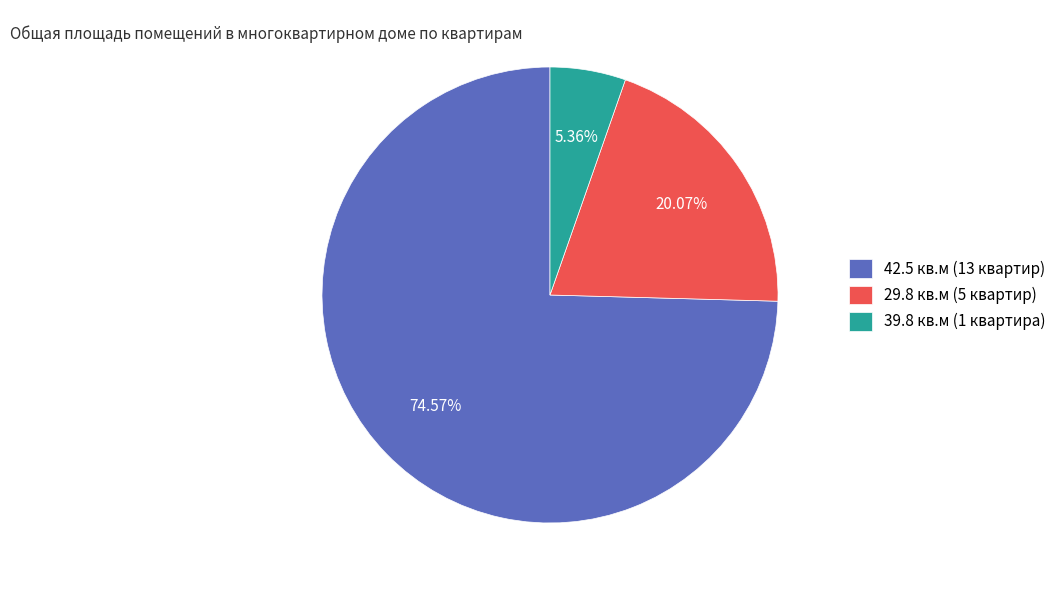

Is there a majority slice in this chart?

Yes